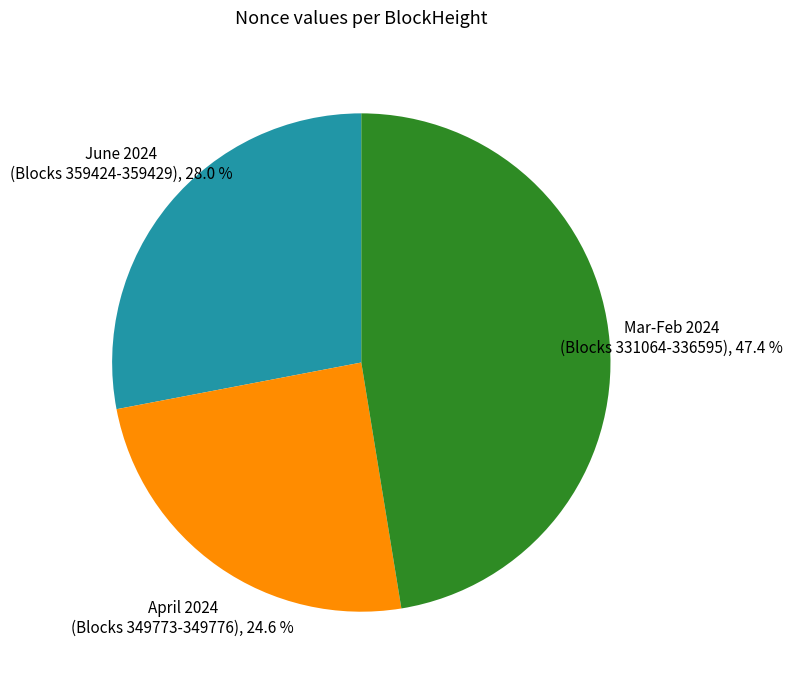

What is the largest slice in the pie chart?

Mar-Feb 2024 (Blocks 331064-336595)